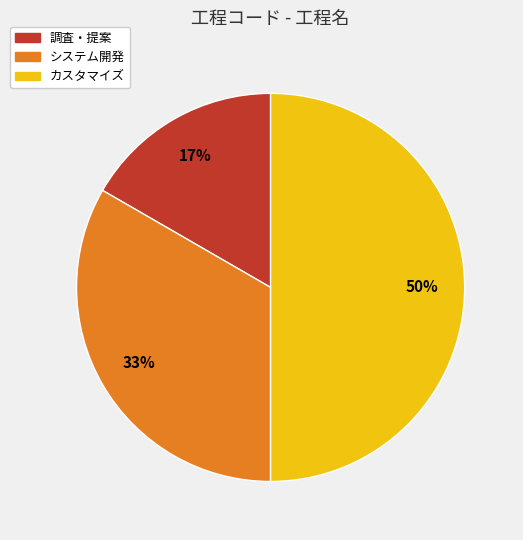

Do システム開発 and カスタマイズ together represent more than half of the pie?

Yes